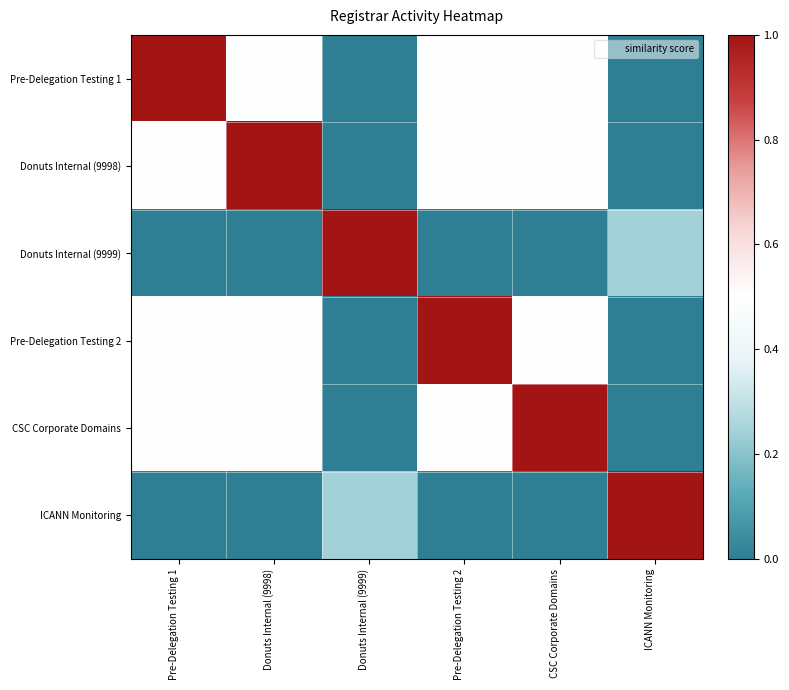

Reading right to left, transcribe all the data shown in this chart.

Pre-Delegation Testing 1: ICANN Monitoring=0.0	CSC Corporate Domains=0.5	Pre-Delegation Testing 2=0.5	Donuts Internal (9999)=0.0	Donuts Internal (9998)=0.5	Pre-Delegation Testing 1=1.0
Donuts Internal (9998): ICANN Monitoring=0.0	CSC Corporate Domains=0.5	Pre-Delegation Testing 2=0.5	Donuts Internal (9999)=0.0	Donuts Internal (9998)=1.0	Pre-Delegation Testing 1=0.5
Donuts Internal (9999): ICANN Monitoring=0.2	CSC Corporate Domains=0.0	Pre-Delegation Testing 2=0.0	Donuts Internal (9999)=1.0	Donuts Internal (9998)=0.0	Pre-Delegation Testing 1=0.0
Pre-Delegation Testing 2: ICANN Monitoring=0.0	CSC Corporate Domains=0.5	Pre-Delegation Testing 2=1.0	Donuts Internal (9999)=0.0	Donuts Internal (9998)=0.5	Pre-Delegation Testing 1=0.5
CSC Corporate Domains: ICANN Monitoring=0.0	CSC Corporate Domains=1.0	Pre-Delegation Testing 2=0.5	Donuts Internal (9999)=0.0	Donuts Internal (9998)=0.5	Pre-Delegation Testing 1=0.5
ICANN Monitoring: ICANN Monitoring=1.0	CSC Corporate Domains=0.0	Pre-Delegation Testing 2=0.0	Donuts Internal (9999)=0.2	Donuts Internal (9998)=0.0	Pre-Delegation Testing 1=0.0